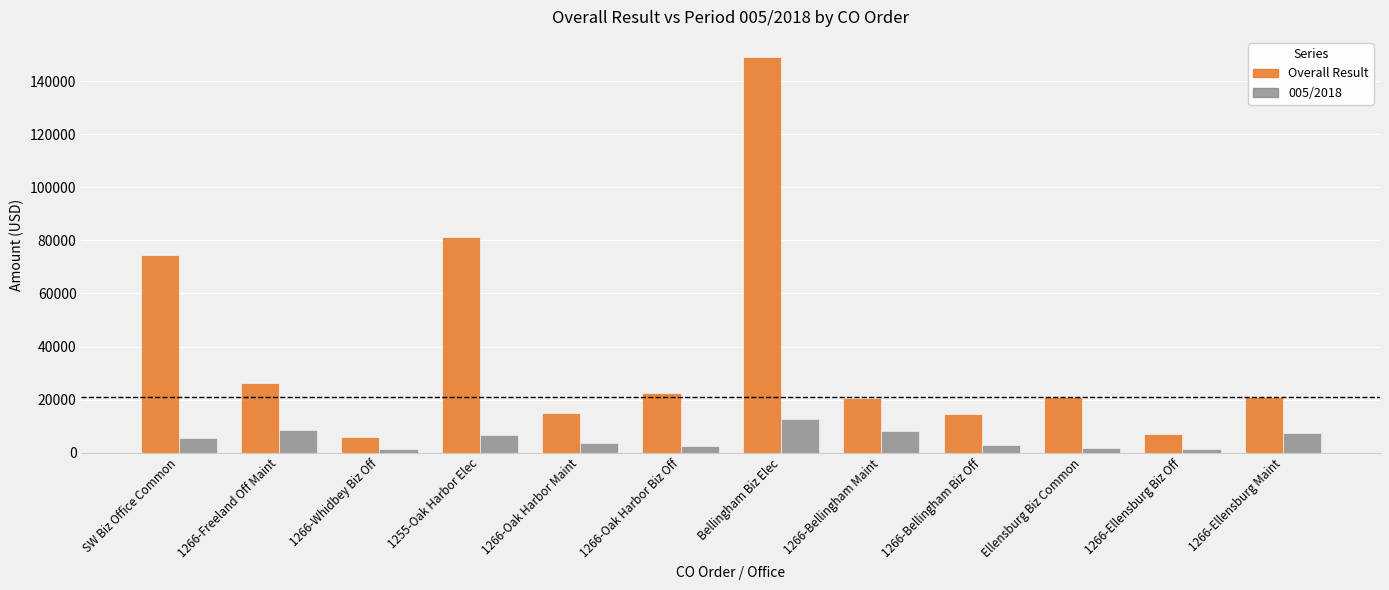

Which series changed the most between 1266-Freeland Off Maint and Bellingham Biz Elec?

Overall Result